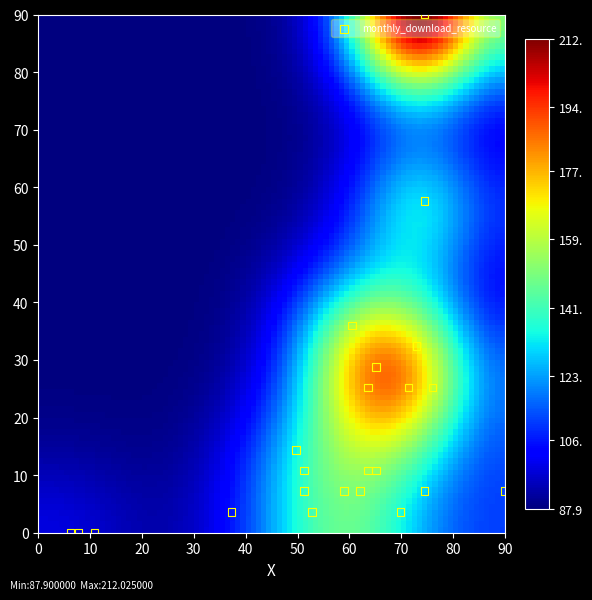

What is the range of Y values (max minus min)?

90.0